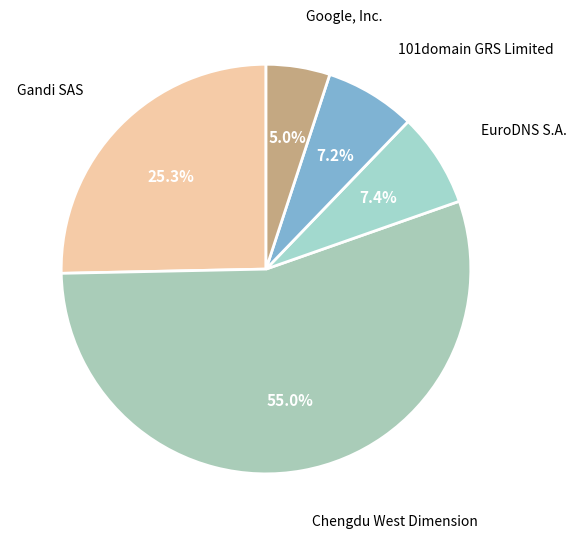

Is there a majority slice in this chart?

Yes